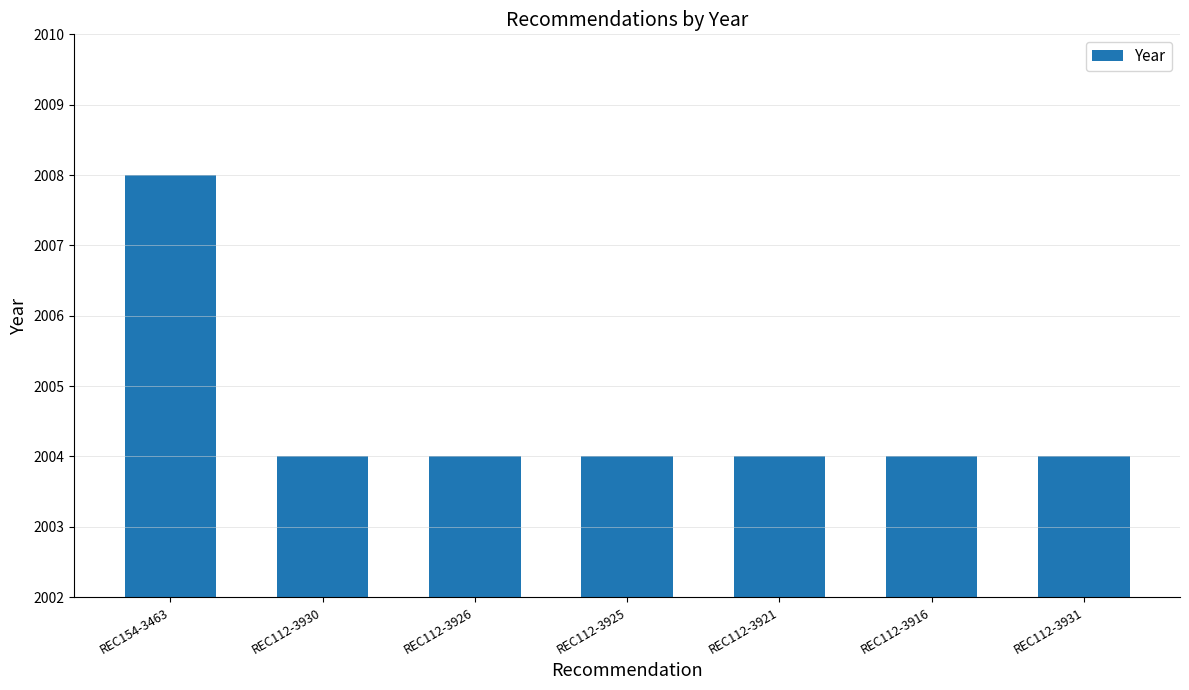

What is the label of the 5th bar from the right?

REC112-3926